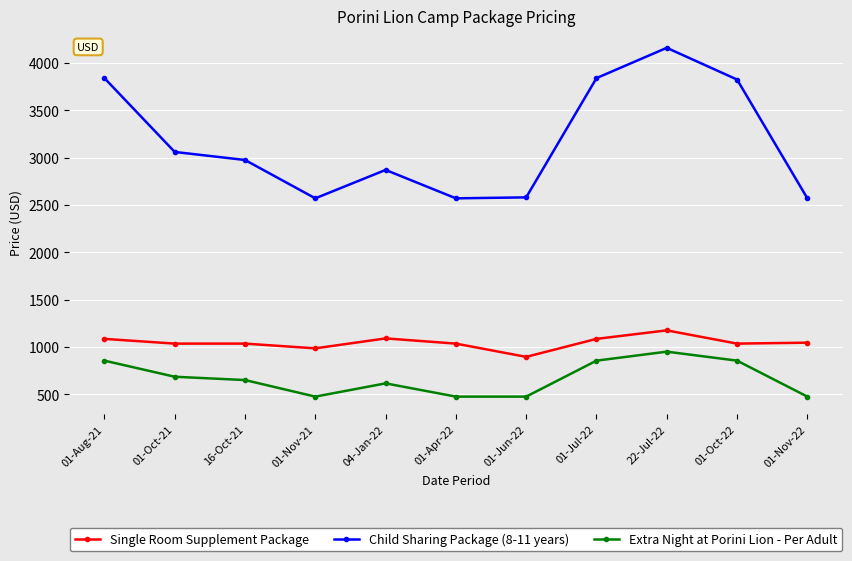

True or false: Extra Night at Porini Lion - Per Adult and Single Room Supplement Package intersect in this chart.

False